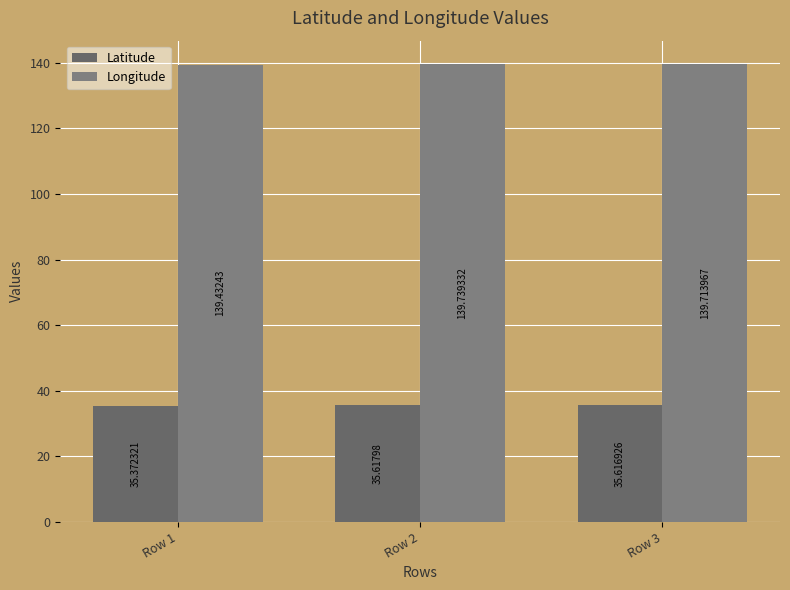

At which label does Latitude reach its peak?

Row 2